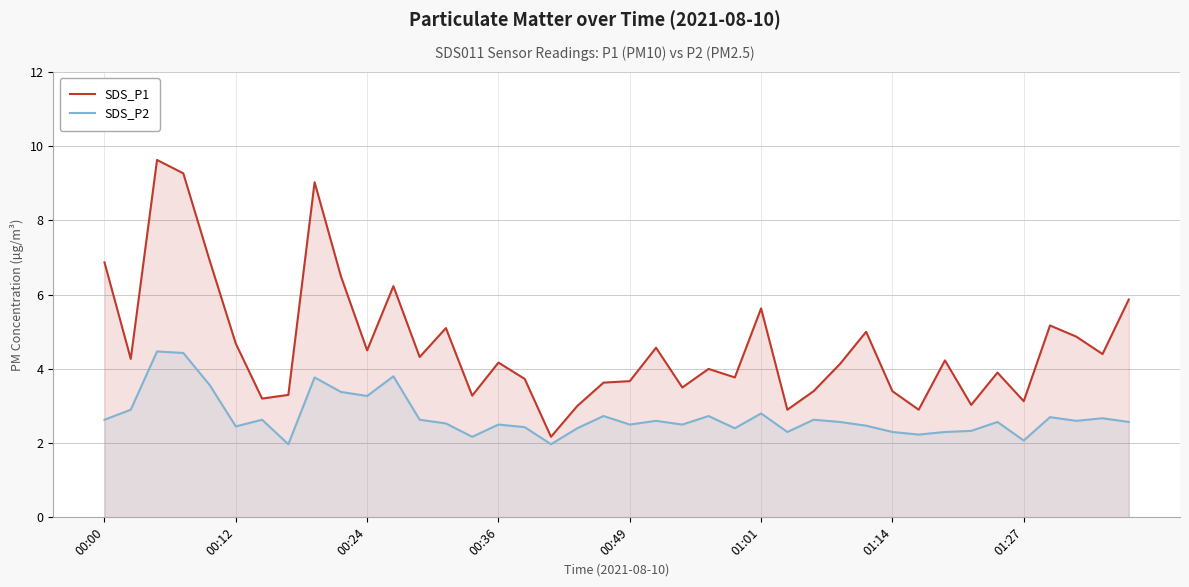

True or false: SDS_P1 and SDS_P2 cross at least once.

False